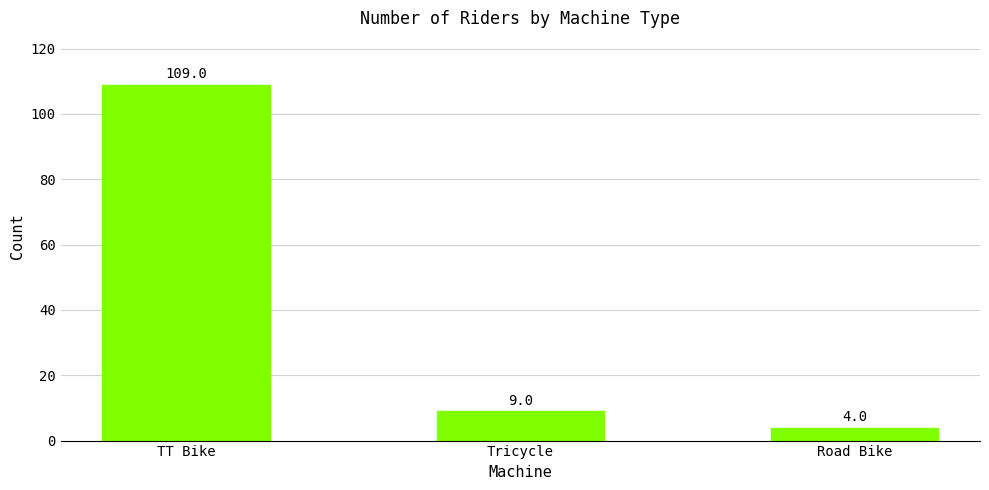

Which label corresponds to the smallest value in the chart?

Road Bike